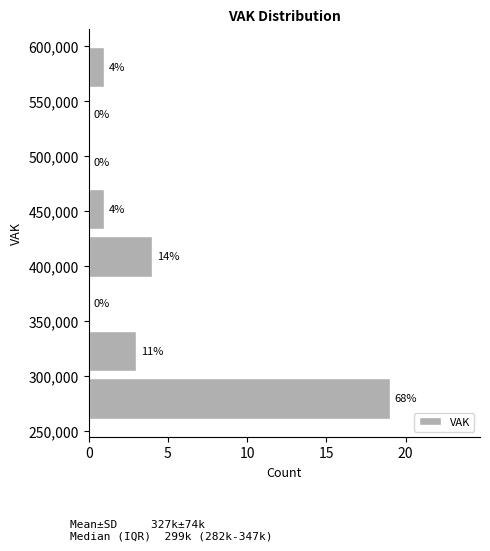

Which range on the y-axis has the longest bar?

260000 to 305000